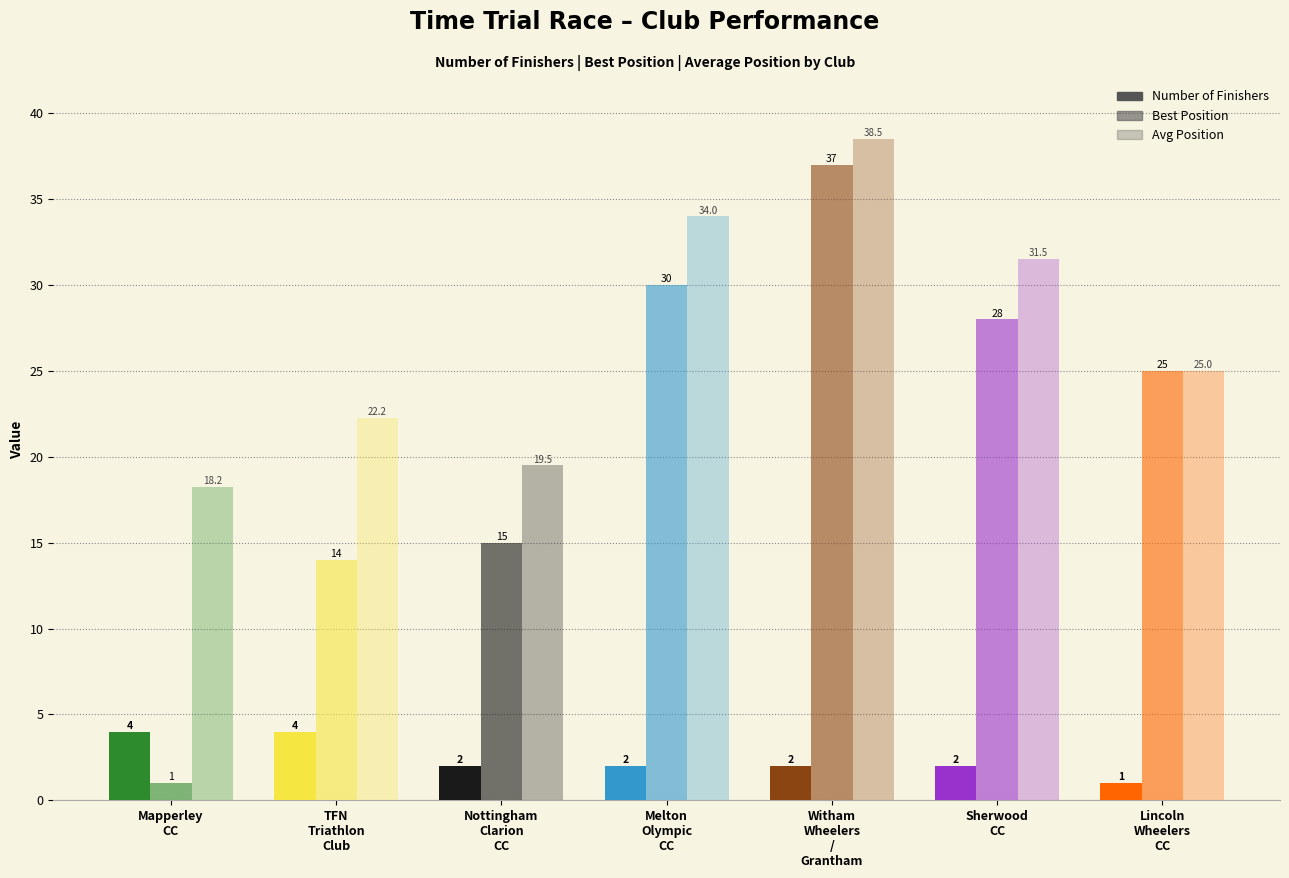

The Best Position series shows 37.0 at Witham
Wheelers
/
Grantham. True or false?

True